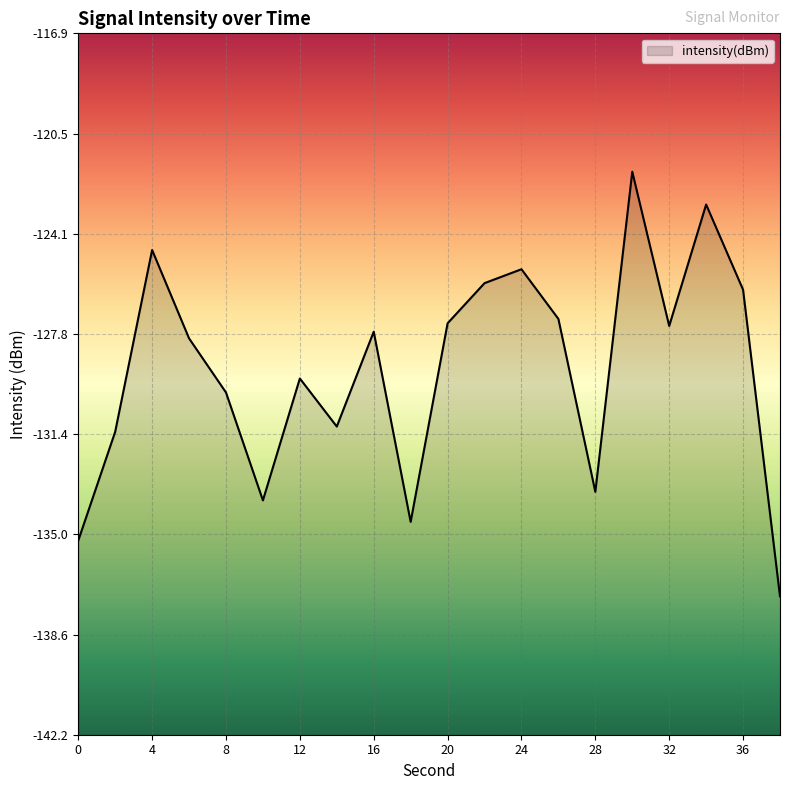

At which label does the data first exceed -127?

4